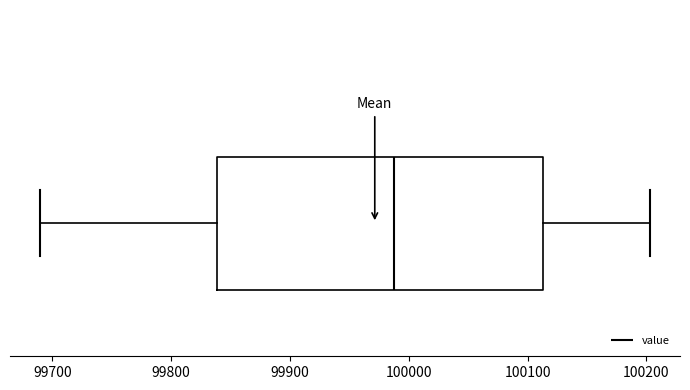

Read this box plot against the x-axis: the position of the median line, the range covered by the box, and the ends of both whiskers. The values are not printed on the chart, so give them approximately, as read against the axis.

median 99990, box 99840 to 100110, whiskers 99690 to 100200